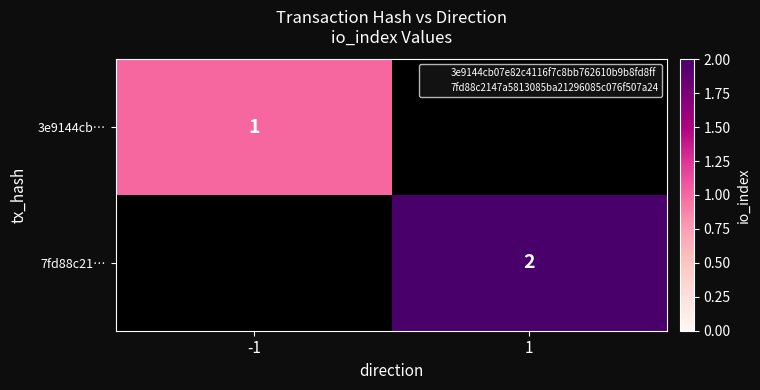

The 7fd88c21… series shows 0.5 at 1. True or false?

False